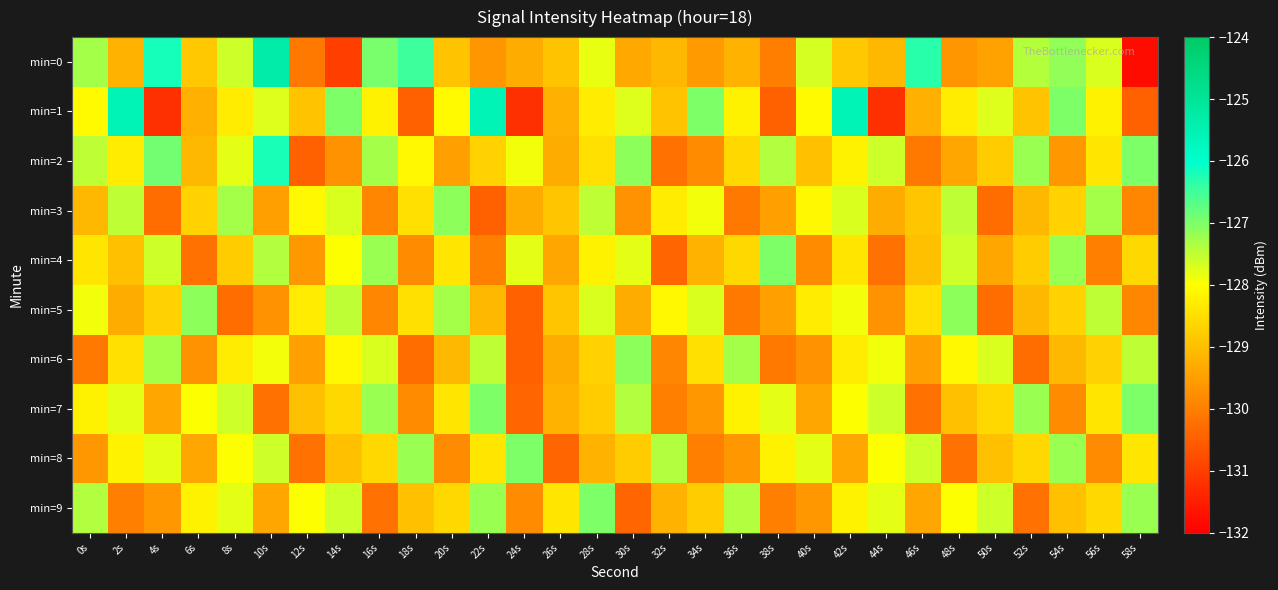

Which series changed the most between 2s and 38s?

min=1